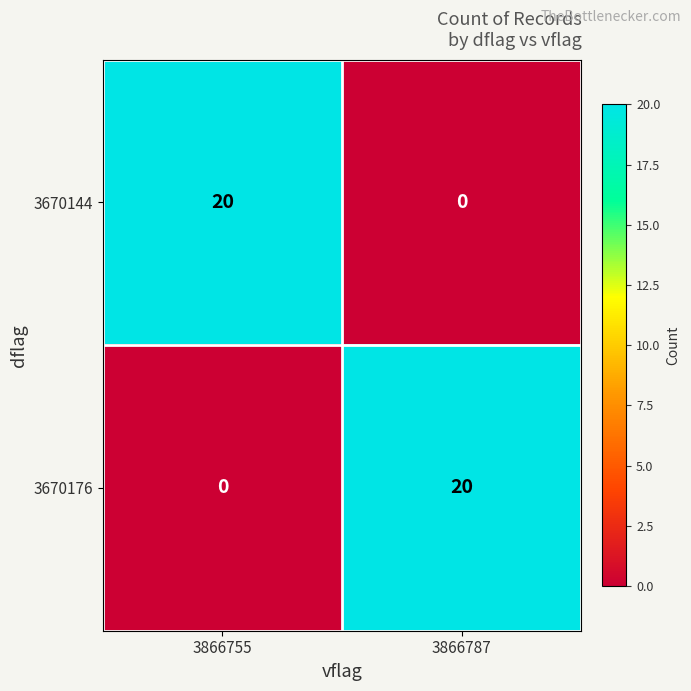

What is the maximum value for 3670176?

20